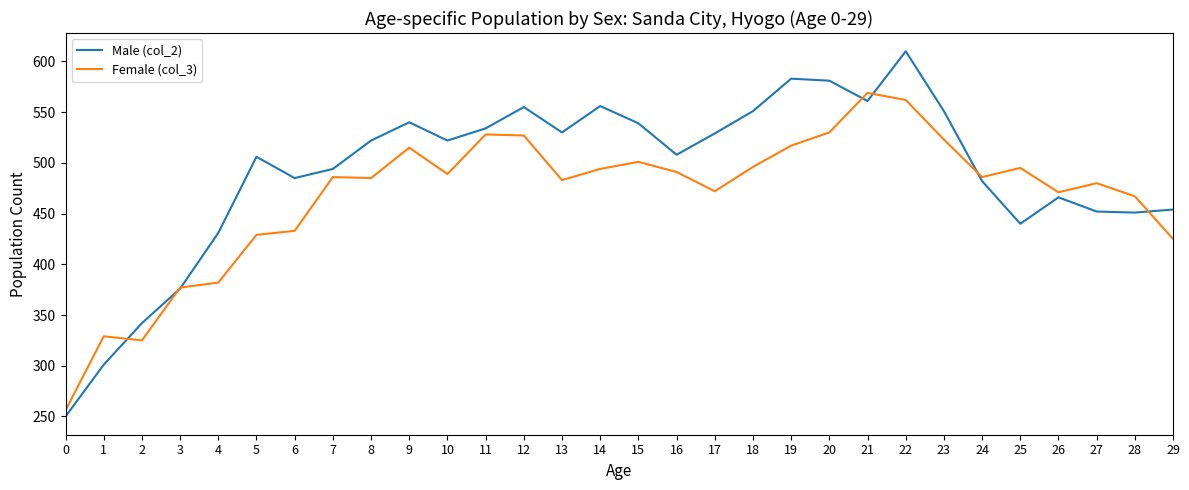

True or false: Female (col_3) and Male (col_2) cross at least once.

True